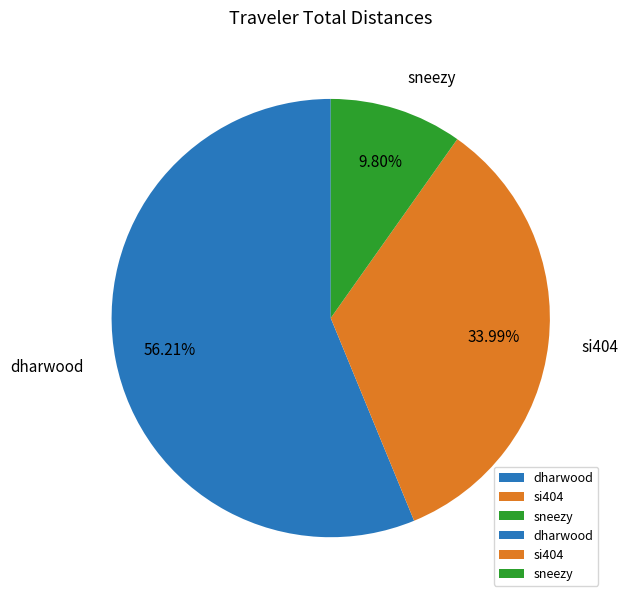

How many slices are in this pie chart?

3